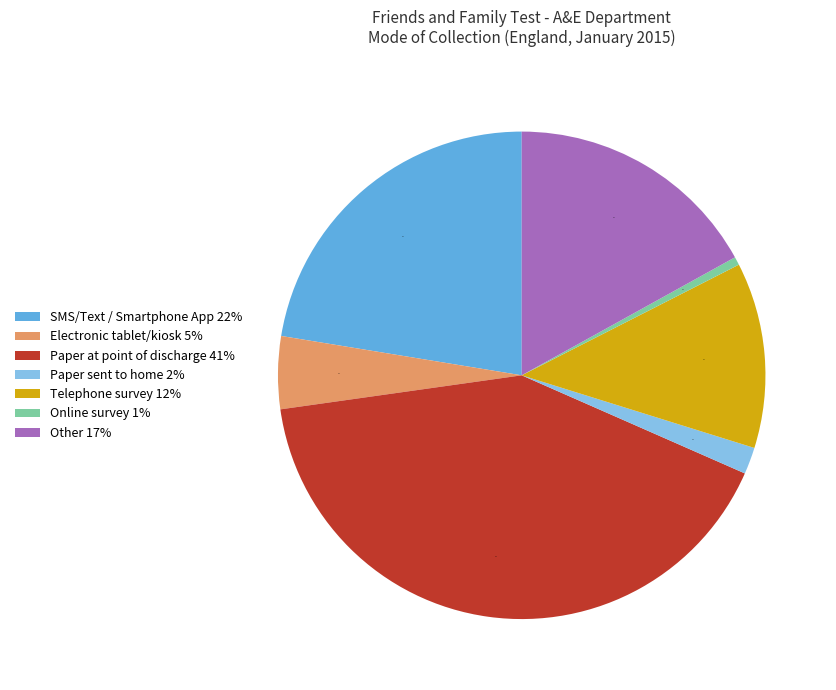

Which slice is the smallest?

Online survey